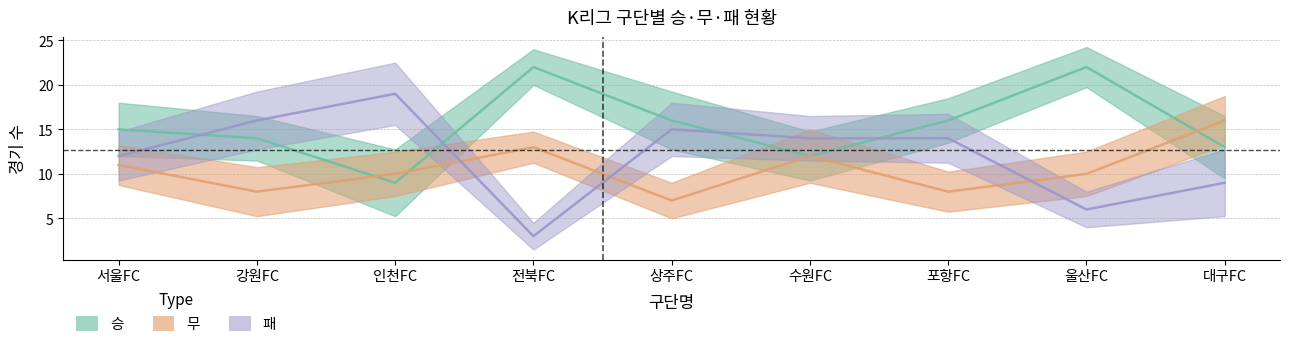

What position from the right is 상주FC?

5